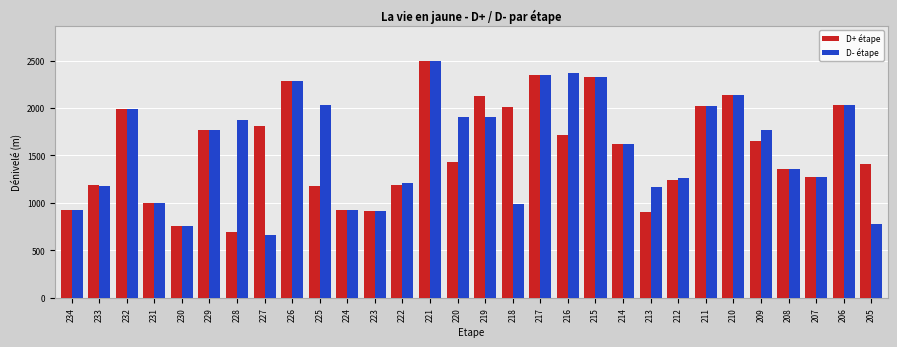

What is the sum of all D- étape values?

47258